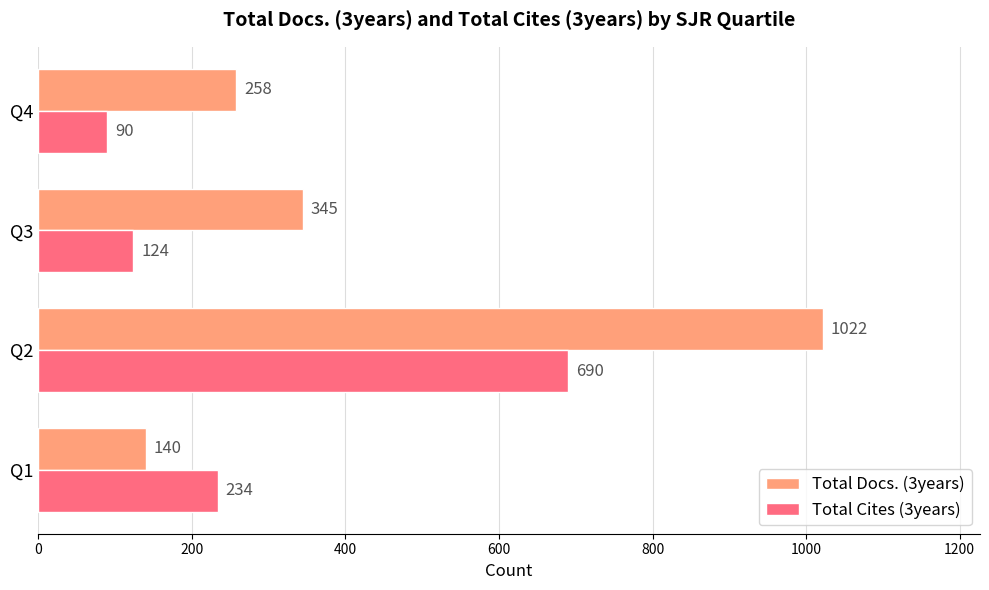

Which series has the widest spread of values?

Total Docs. (3years)